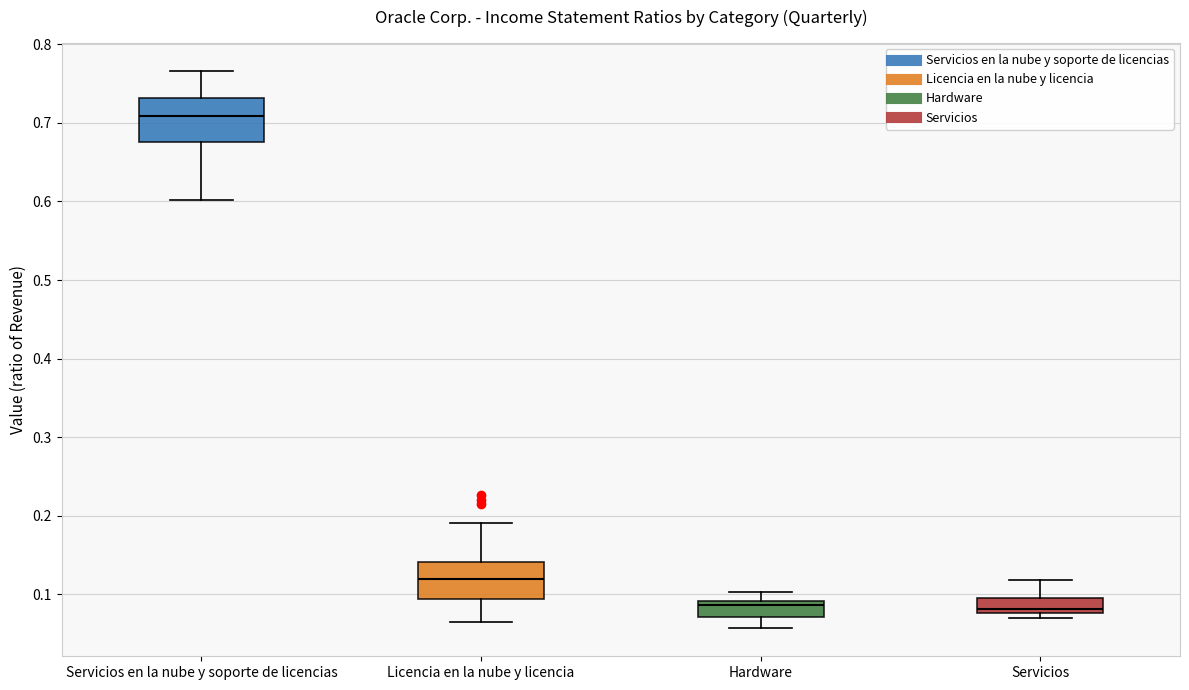

Reading left to right, transcribe this box plot: for each box, give where its median line is, the range the box spans, and where its two whiskers end, as read against the y-axis. The values are not printed on the chart, so give them approximately, as read against the axis.

Servicios en la nube y soporte de licencias: median 0.71, box 0.68 to 0.73, whiskers 0.60 to 0.77
Licencia en la nube y licencia: median 0.12, box 0.09 to 0.14, whiskers 0.07 to 0.19
Hardware: median 0.09 (just below the box's upper edge), box 0.07 to 0.09, whiskers 0.06 to 0.10
Servicios: median 0.08 (just above the box's lower edge), box 0.08 to 0.10, whiskers 0.07 to 0.12